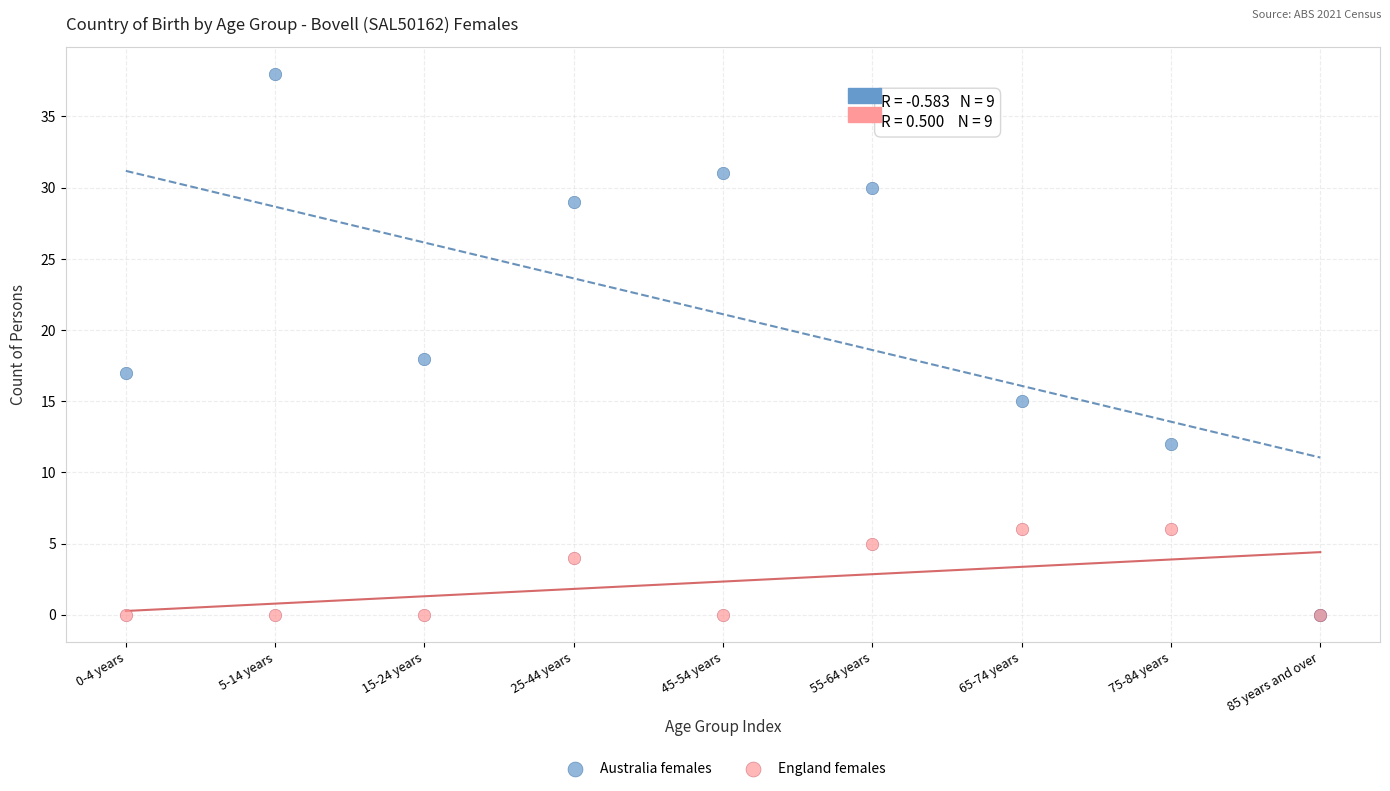

Which series contains the highest Y value?

Australia females